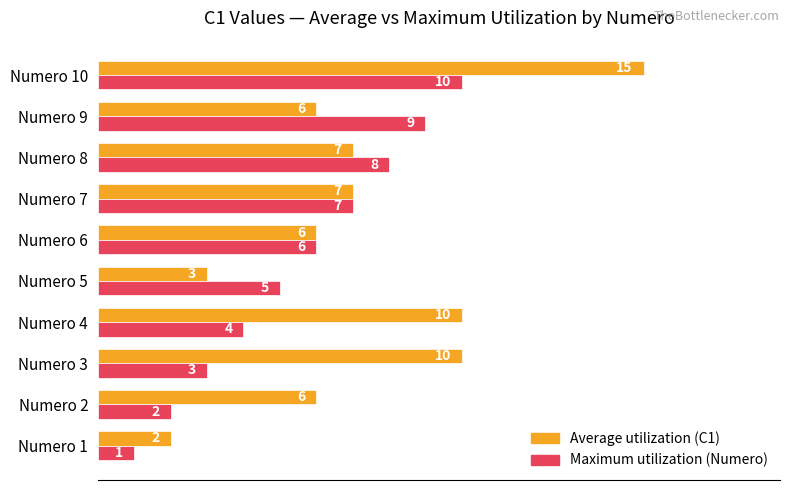

The Maximum utilization (Numero) series shows 1 at Numero 2. True or false?

False